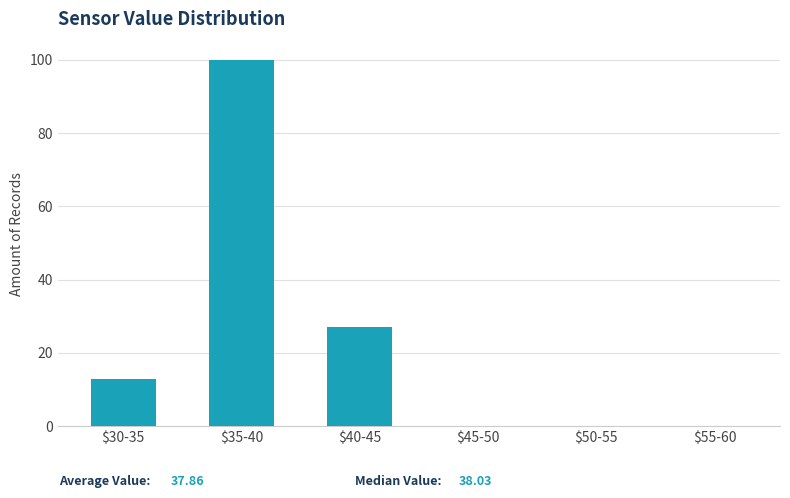

What is the maximum value shown in the chart?

100